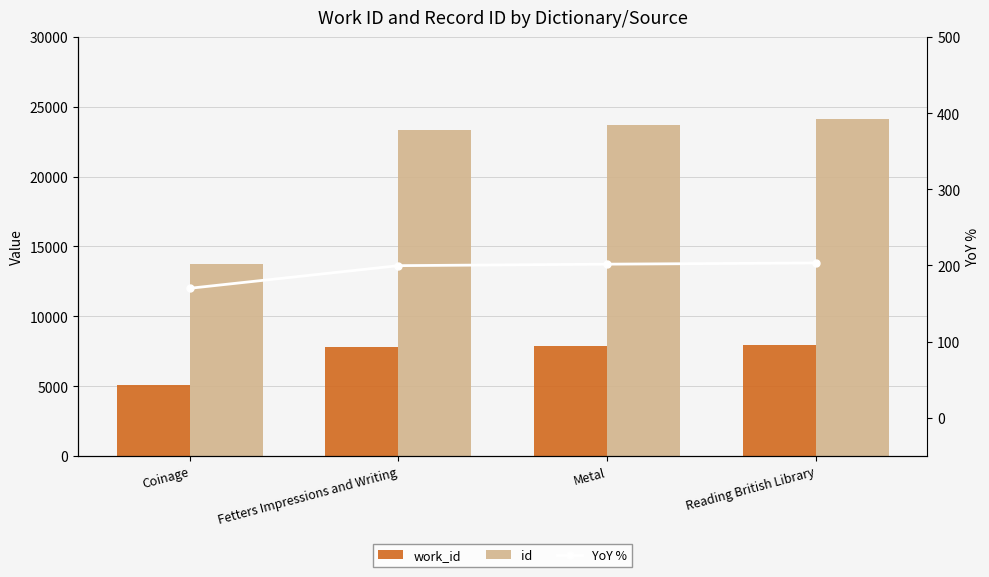

What is the difference between the highest and lowest values at Reading British Library?

23897.7